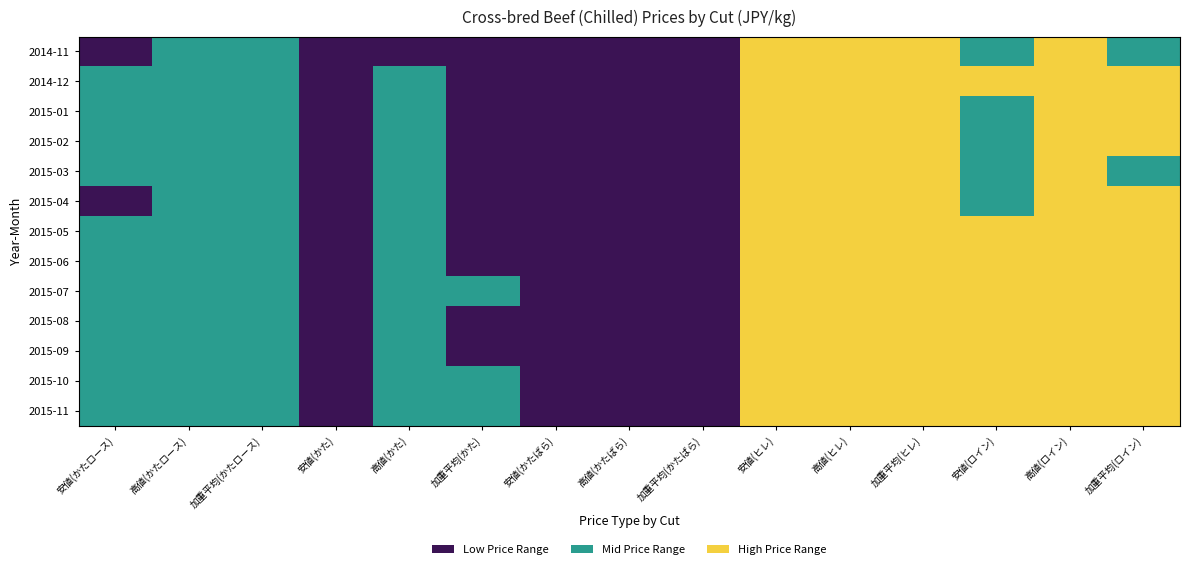

Which series has the largest range (max minus min)?

2014-11